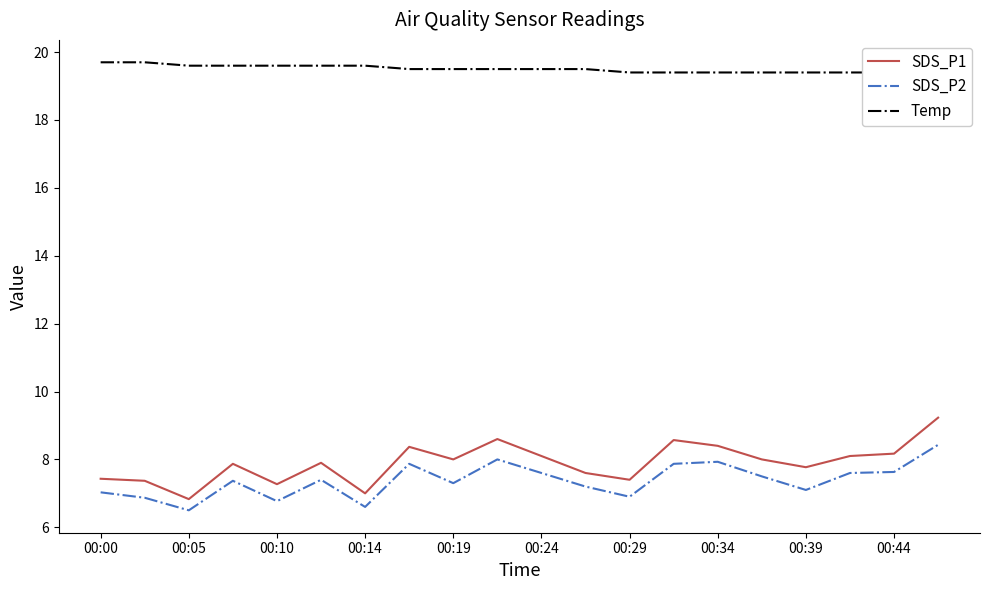

True or false: SDS_P1 and SDS_P2 cross at least once.

False